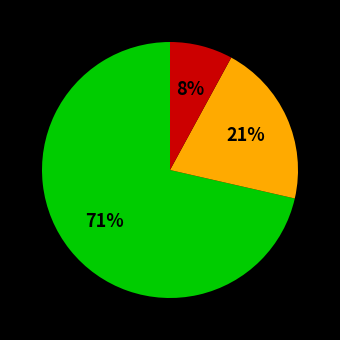

To the nearest percent, what is the difference between the largest and smallest slice percentages?

63%